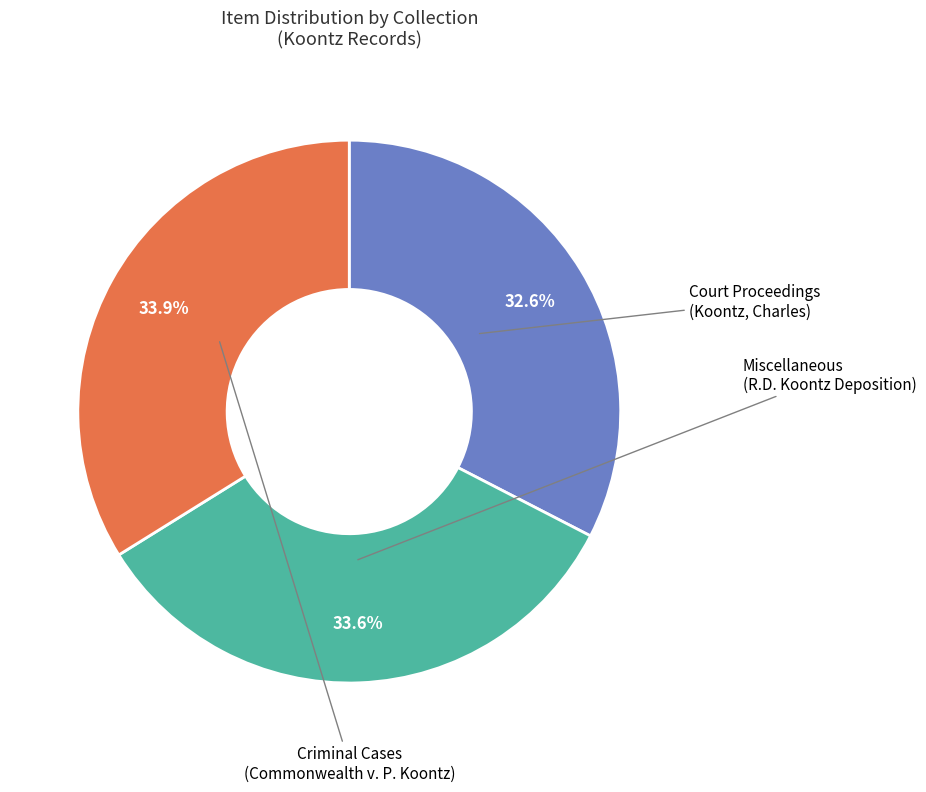

Does any single category account for the majority?

No